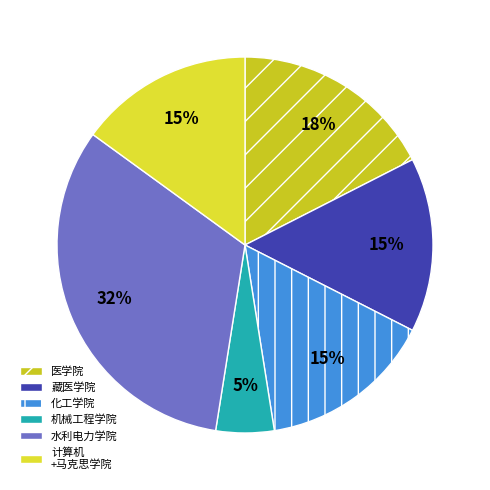

Which slice is the largest?

水利电力学院